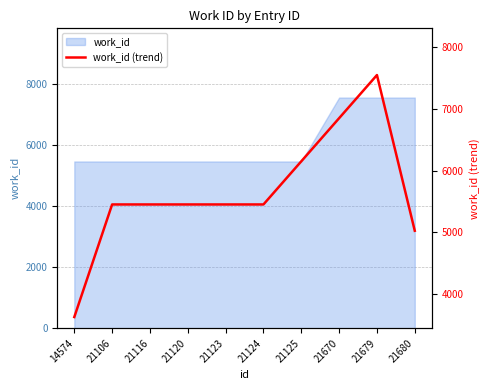

List the labels in order of value, largest first.

21679, 21670, 21125, 21106, 21116, 21120, 21123, 21124, 21680, 14574